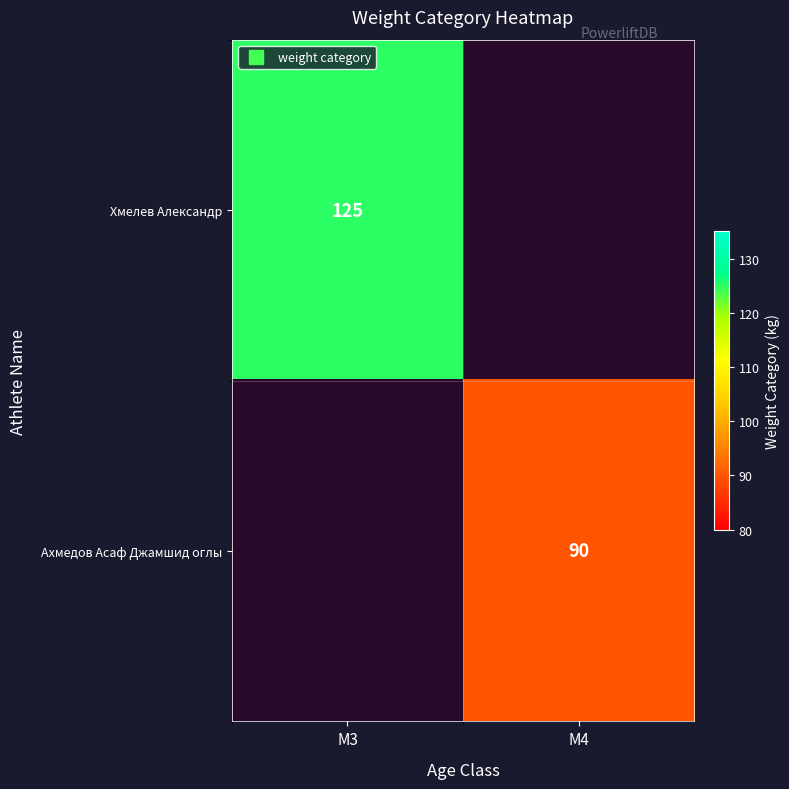

At which label is Хмелев Александр closest to 125?

M3